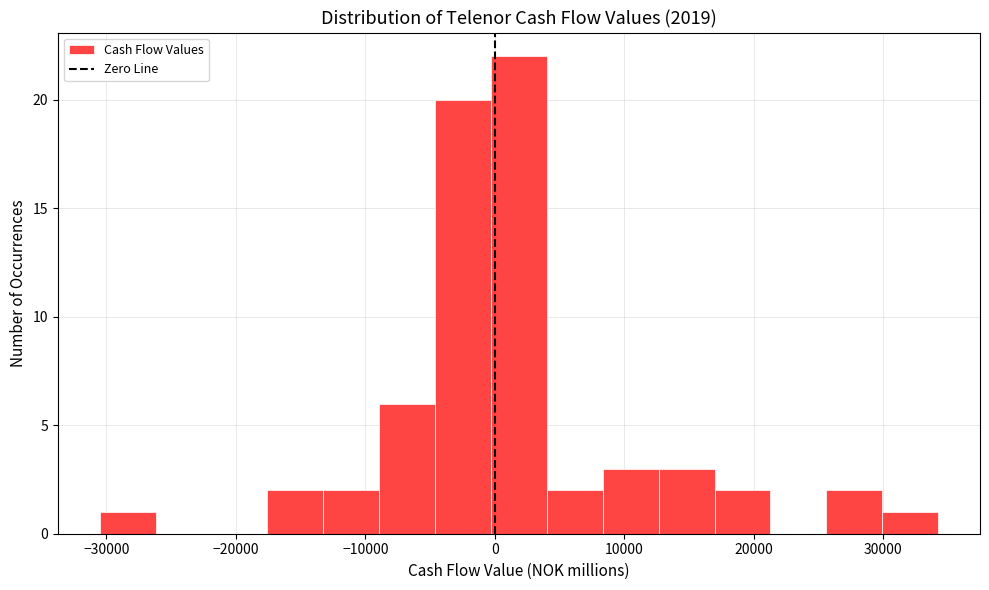

What is the height of the bar covering 0 to 4000 on the x-axis? Neither the bar edges nor the heights are printed on the chart, so give them approximately, as read against the axes.

22